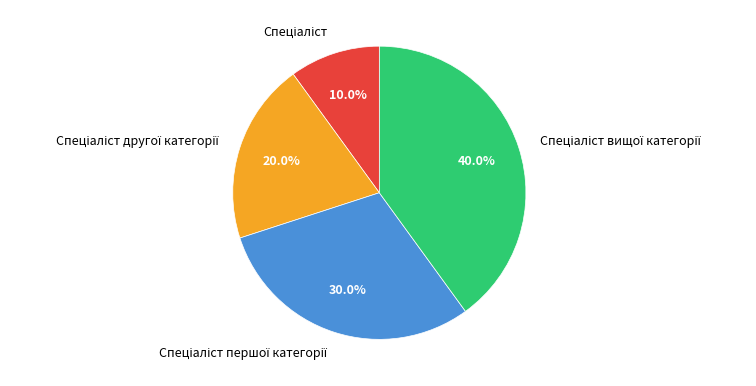

Does any single category account for the majority?

No